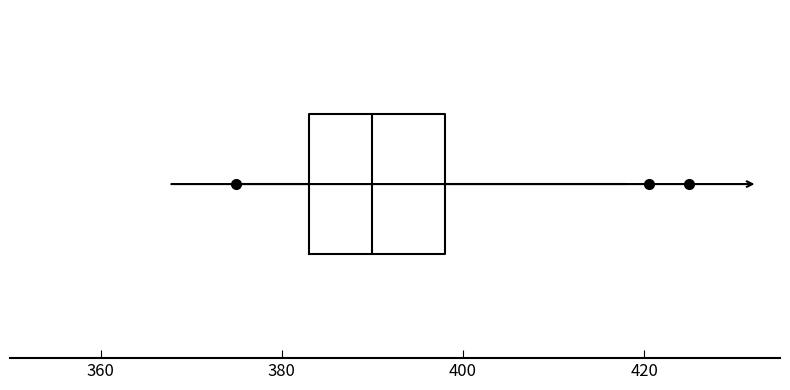

Read this box plot against the x-axis: the position of the median line, the range covered by the box, and the ends of both whiskers. The values are not printed on the chart, so give them approximately, as read against the axis.

median 390, box 384 to 398, whiskers 376 to 418